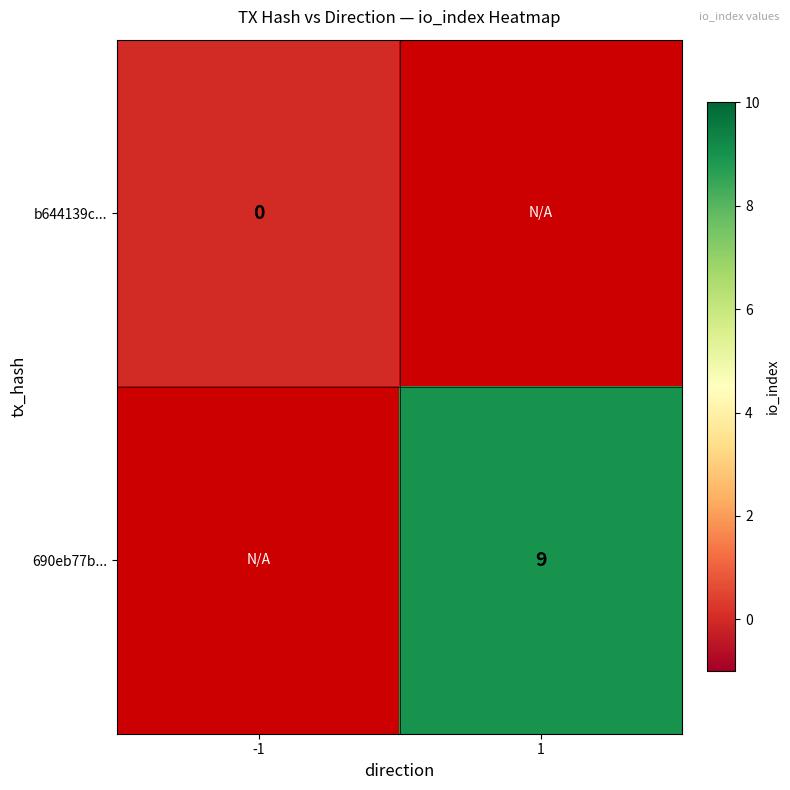

What is the maximum value shown in the chart?

9.0